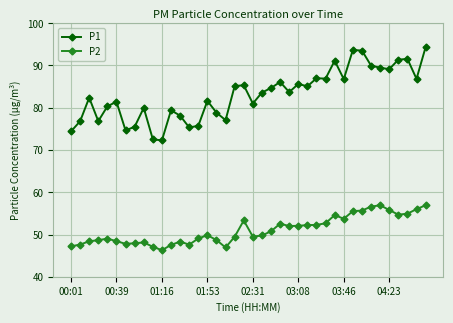

What is the smallest value displayed?

46.3